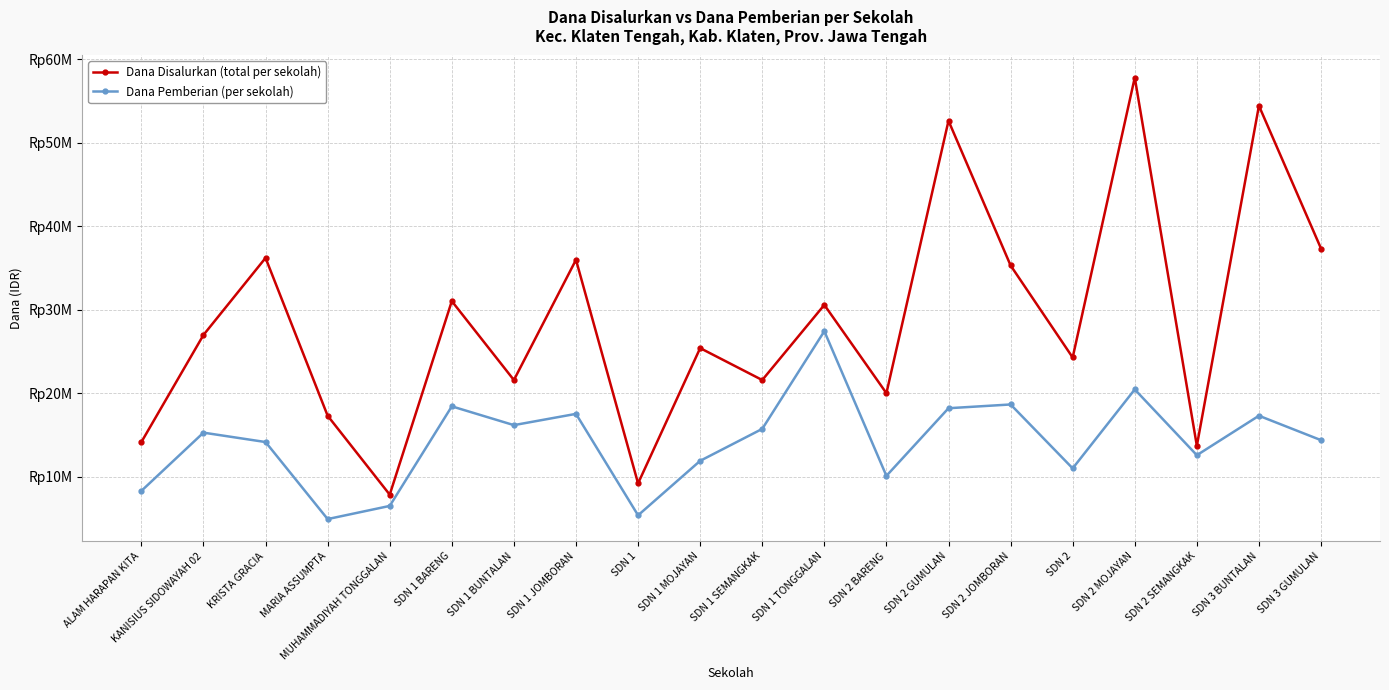

Does the chart have visible grid lines?

Yes